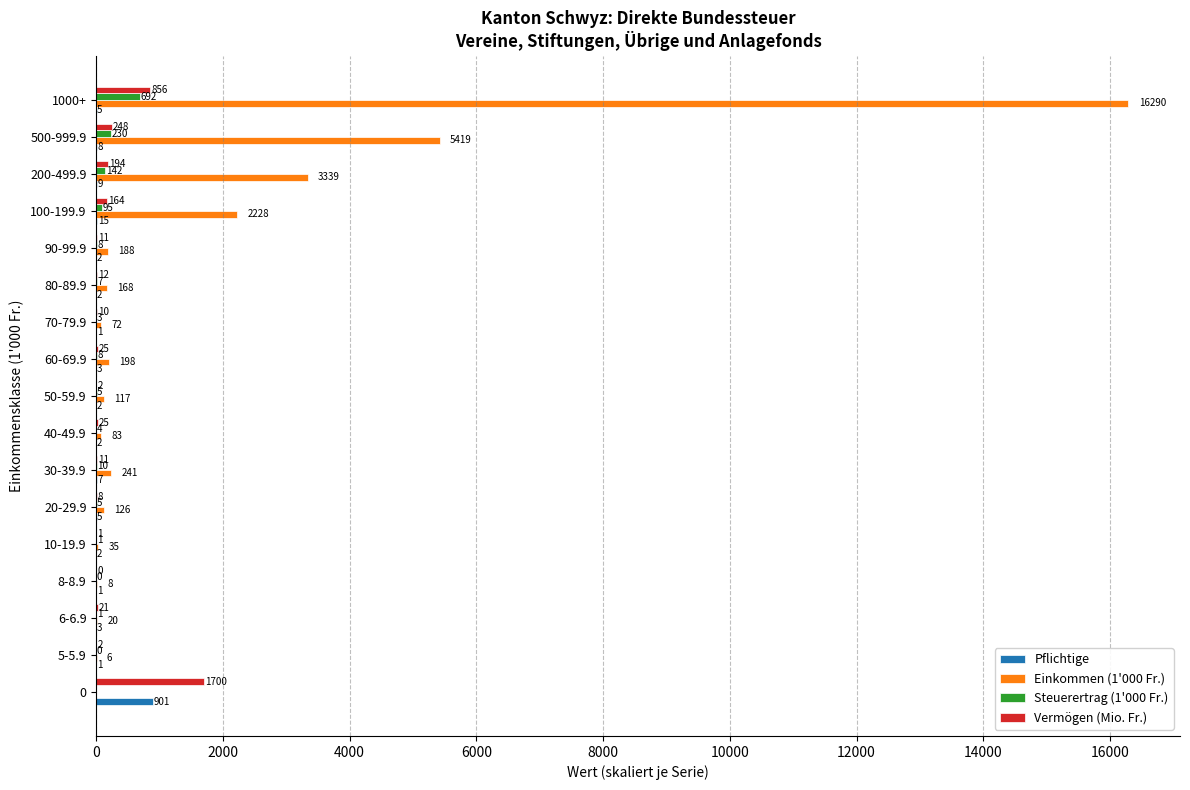

What is the approximate value of Einkommen (1'000 Fr.) at 60-69.9?

198.1